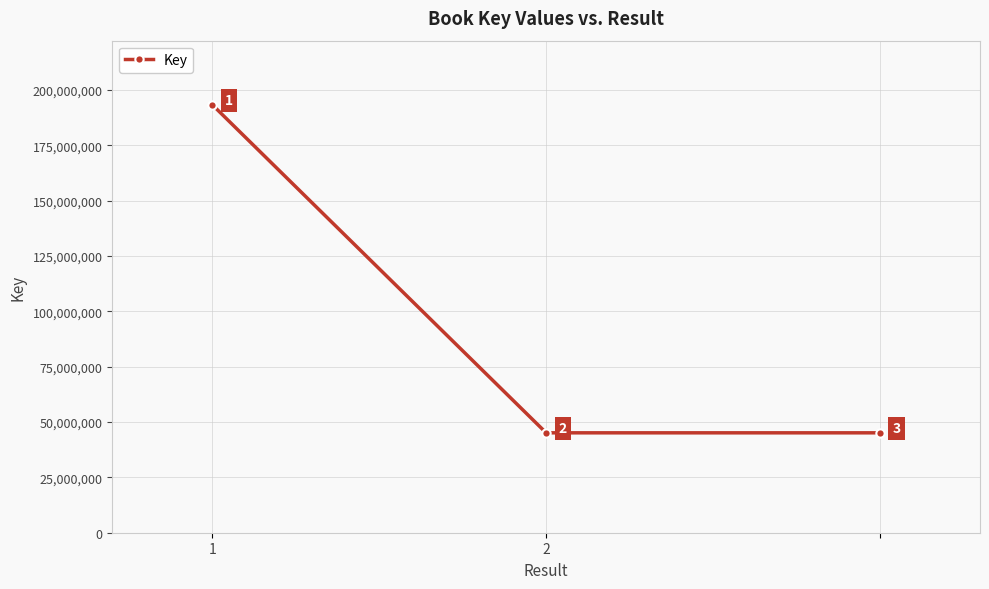

Count the values in the range 45117665 to 193241317.

3